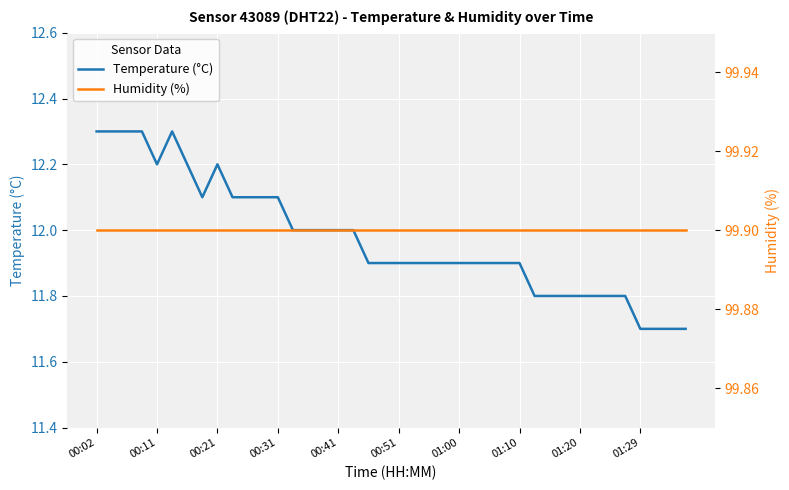

The Temperature (°C) series shows 17.9 at 01:00. True or false?

False